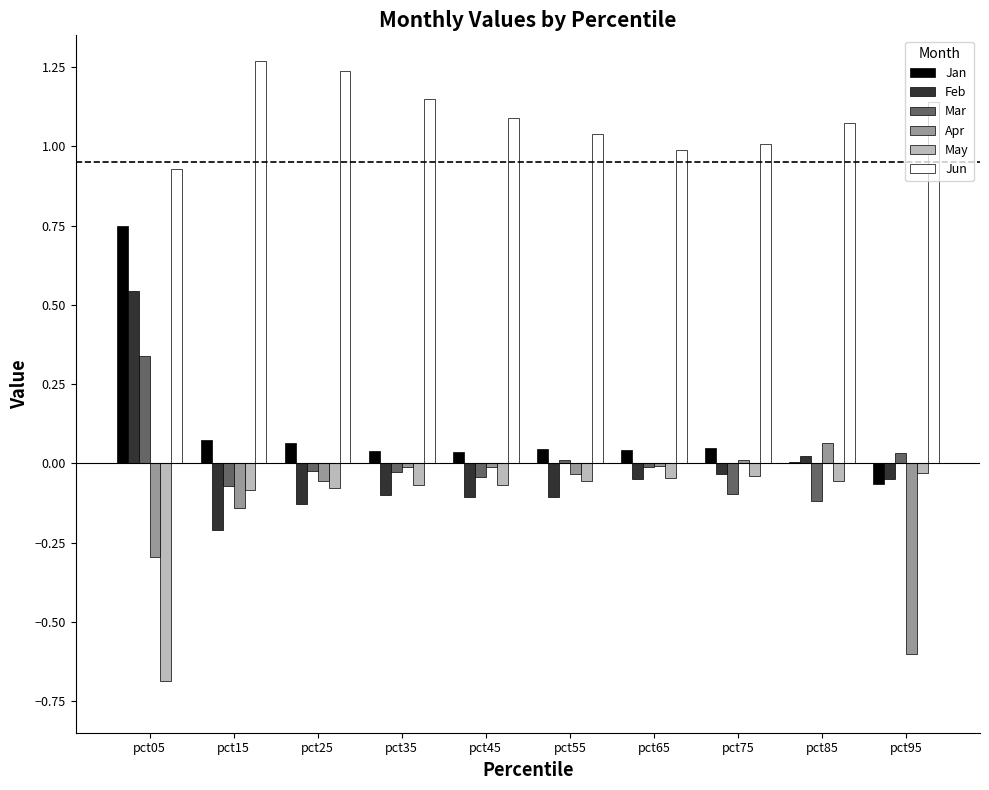

Where is Jan nearest to the value 0?

pct85